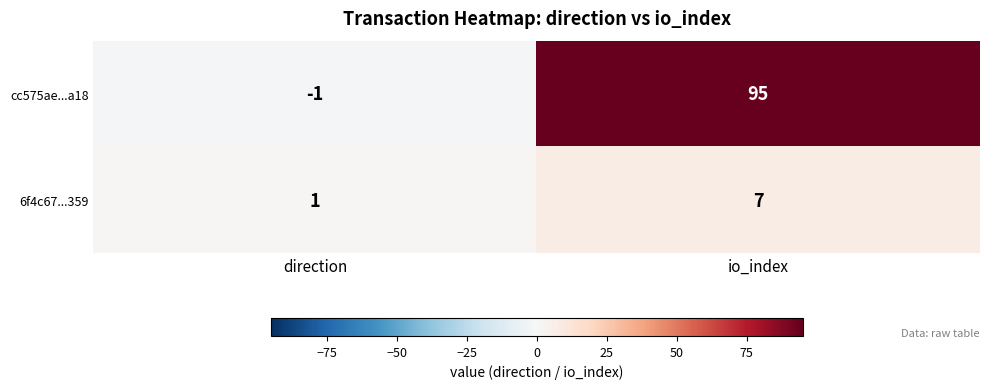

What is the difference between the cc575ae...a18 values at io_index and direction?

96